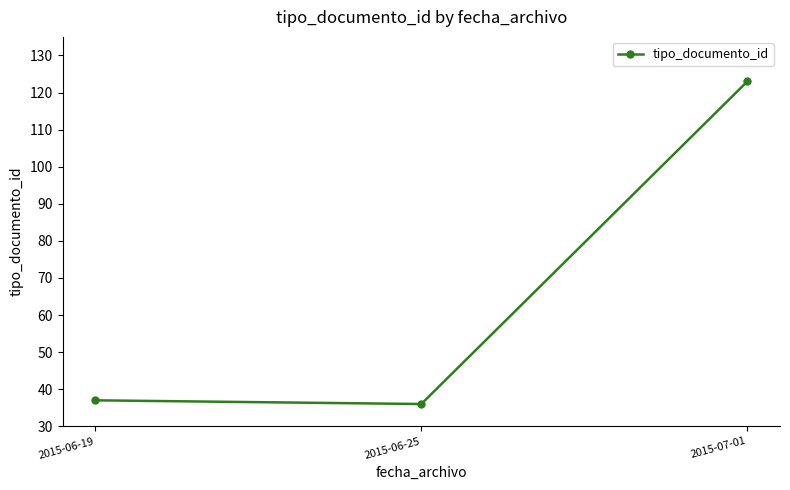

Rank the categories by value from lowest to highest.

2015-06-25, 2015-06-19, 2015-07-01